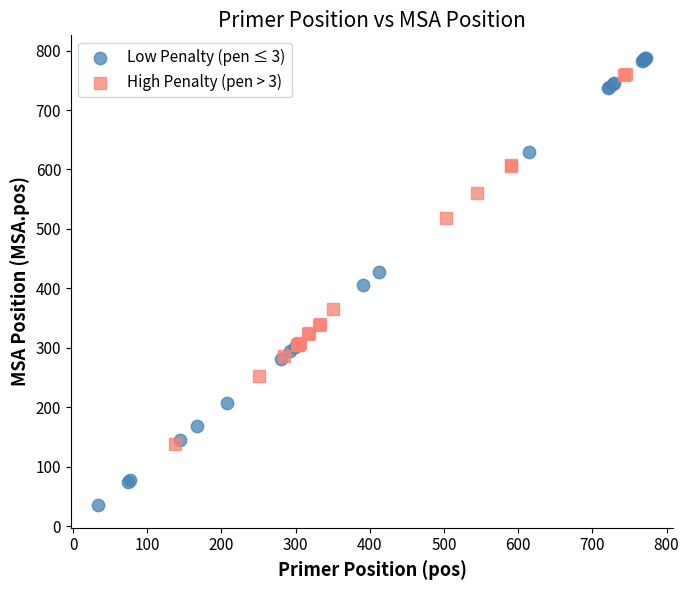

What are all the series names shown in the legend?

Low Penalty (pen ≤ 3), High Penalty (pen > 3)